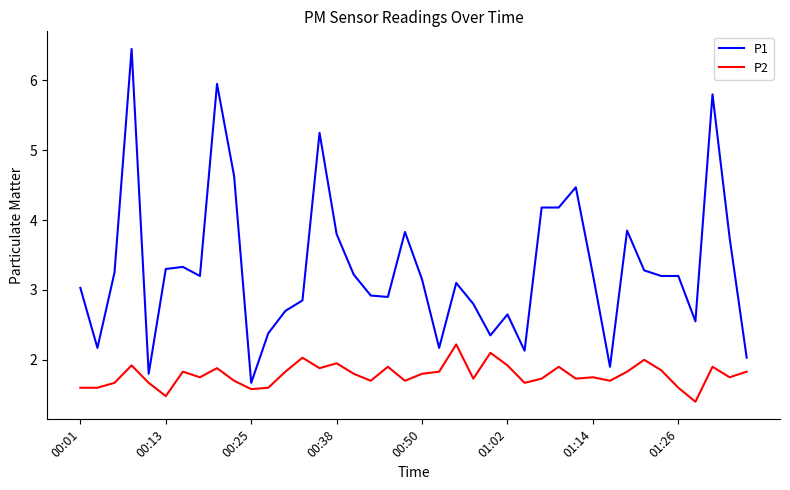

Which series has the largest total across all categories?

P1